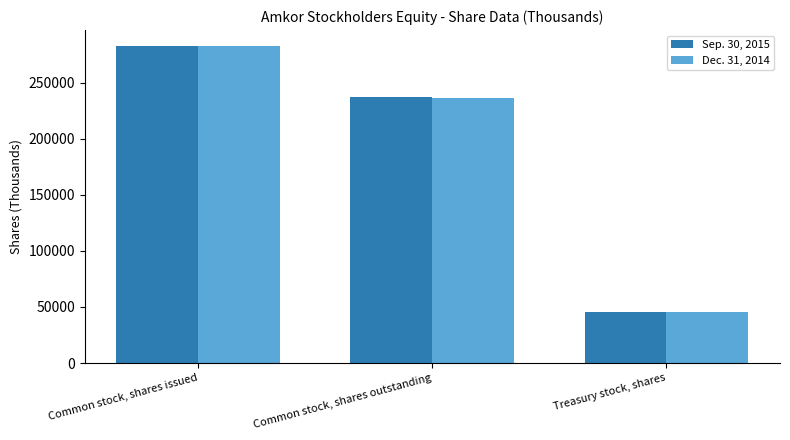

Rank the categories by Sep. 30, 2015 value from highest to lowest.

Common stock, shares issued, Common stock, shares outstanding, Treasury stock, shares